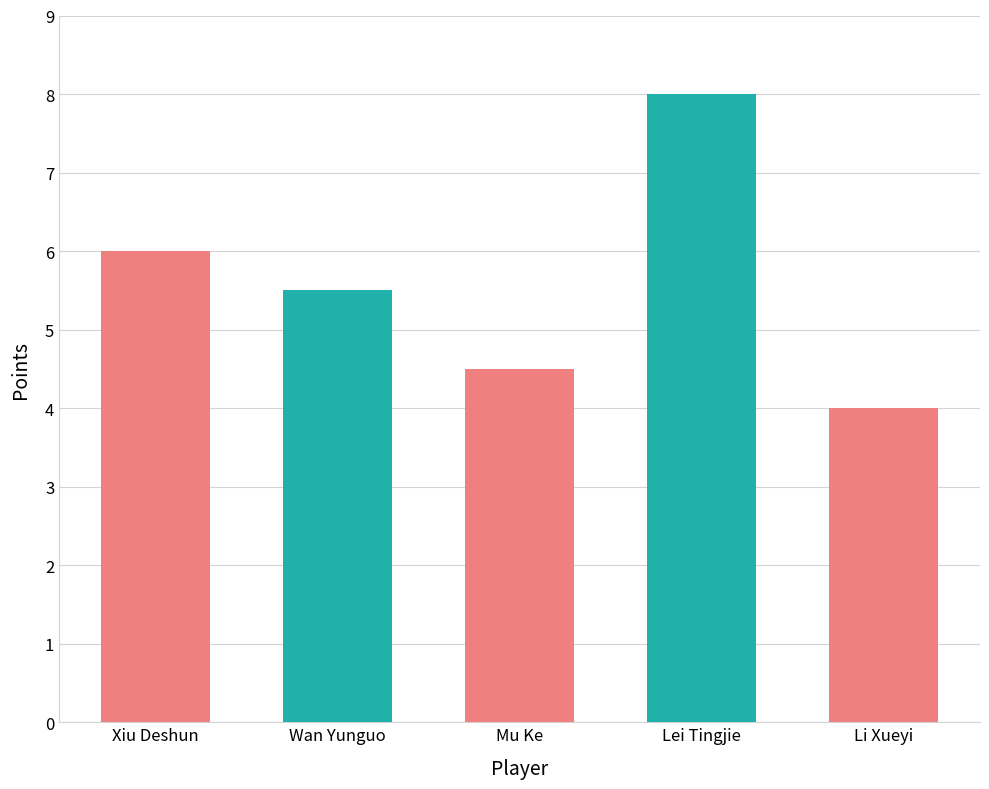

Rank the categories by value from lowest to highest.

Li Xueyi, Mu Ke, Wan Yunguo, Xiu Deshun, Lei Tingjie